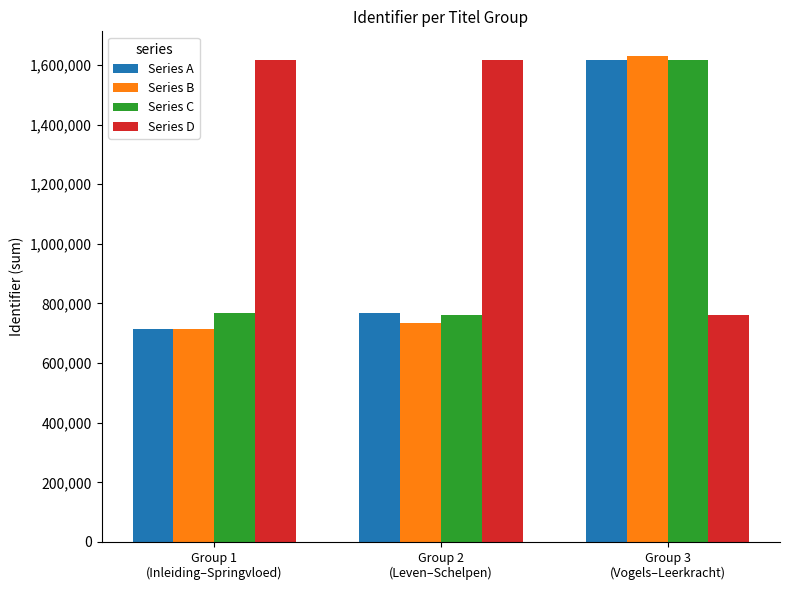

What is the maximum value for Series B?

1631206